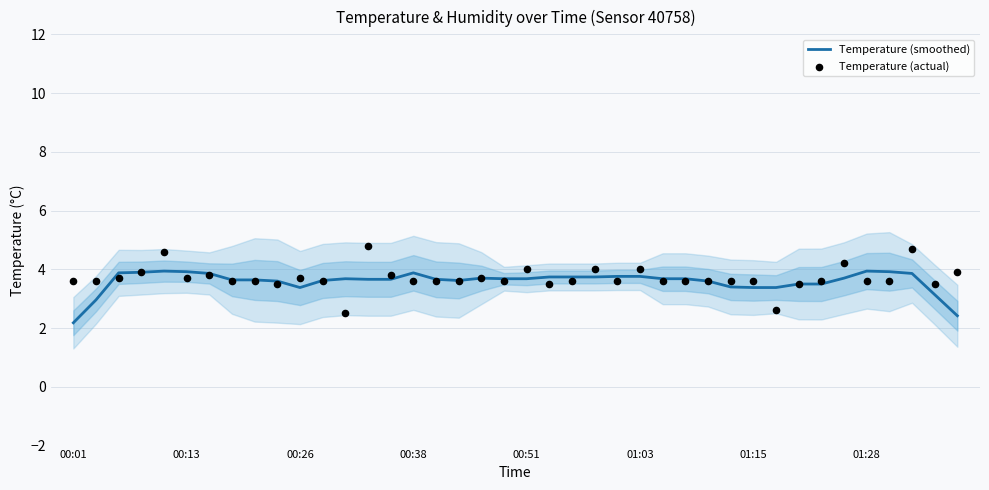

Which series has the largest total across all categories?

Temperature (actual)